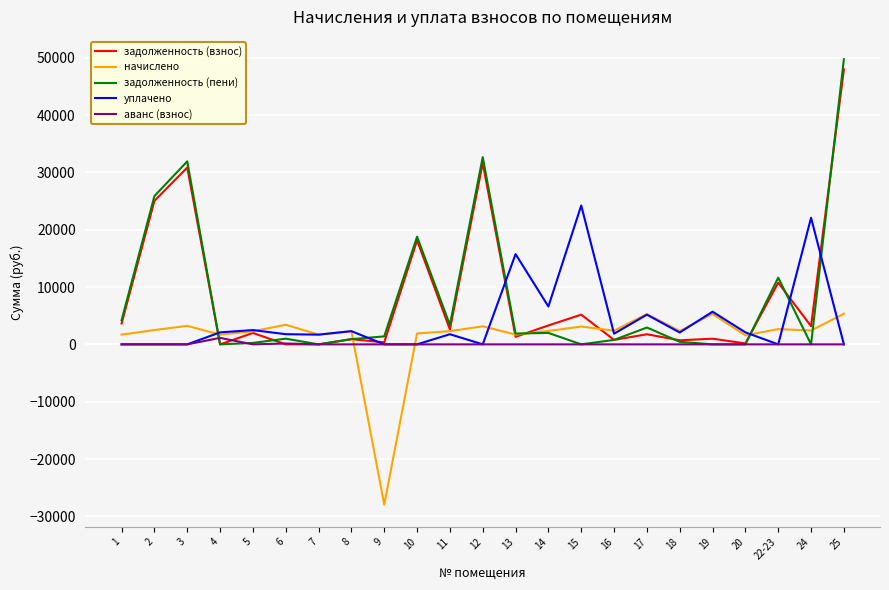

Which series changed the most between 9 and 19?

начислено